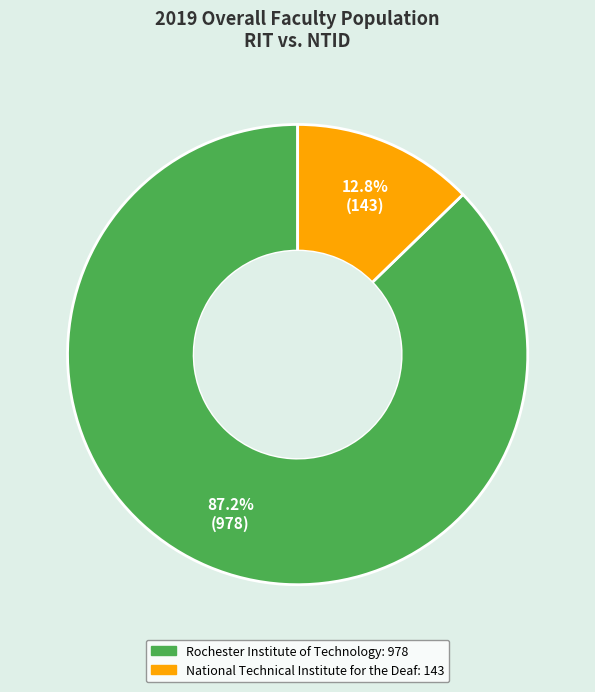

What is the total percentage of National Technical Institute for the Deaf and Rochester Institute of Technology?

100.0%